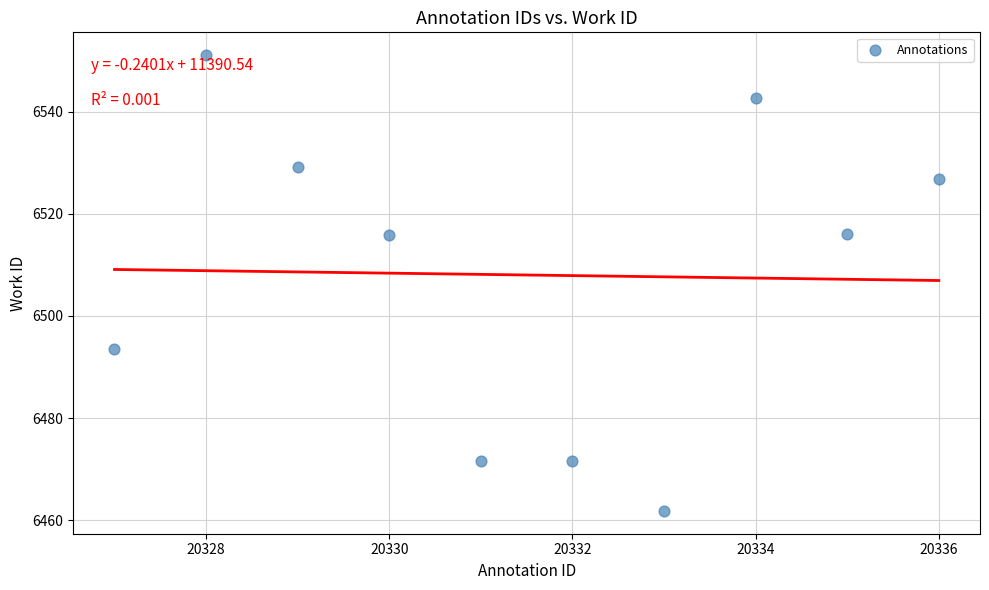

What is the range of Y values (max minus min)?

89.3